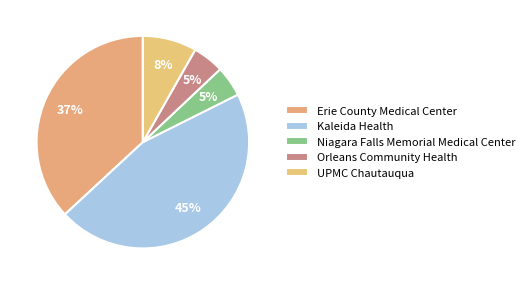

What is the smallest slice in the pie chart?

Niagara Falls Memorial Medical Center